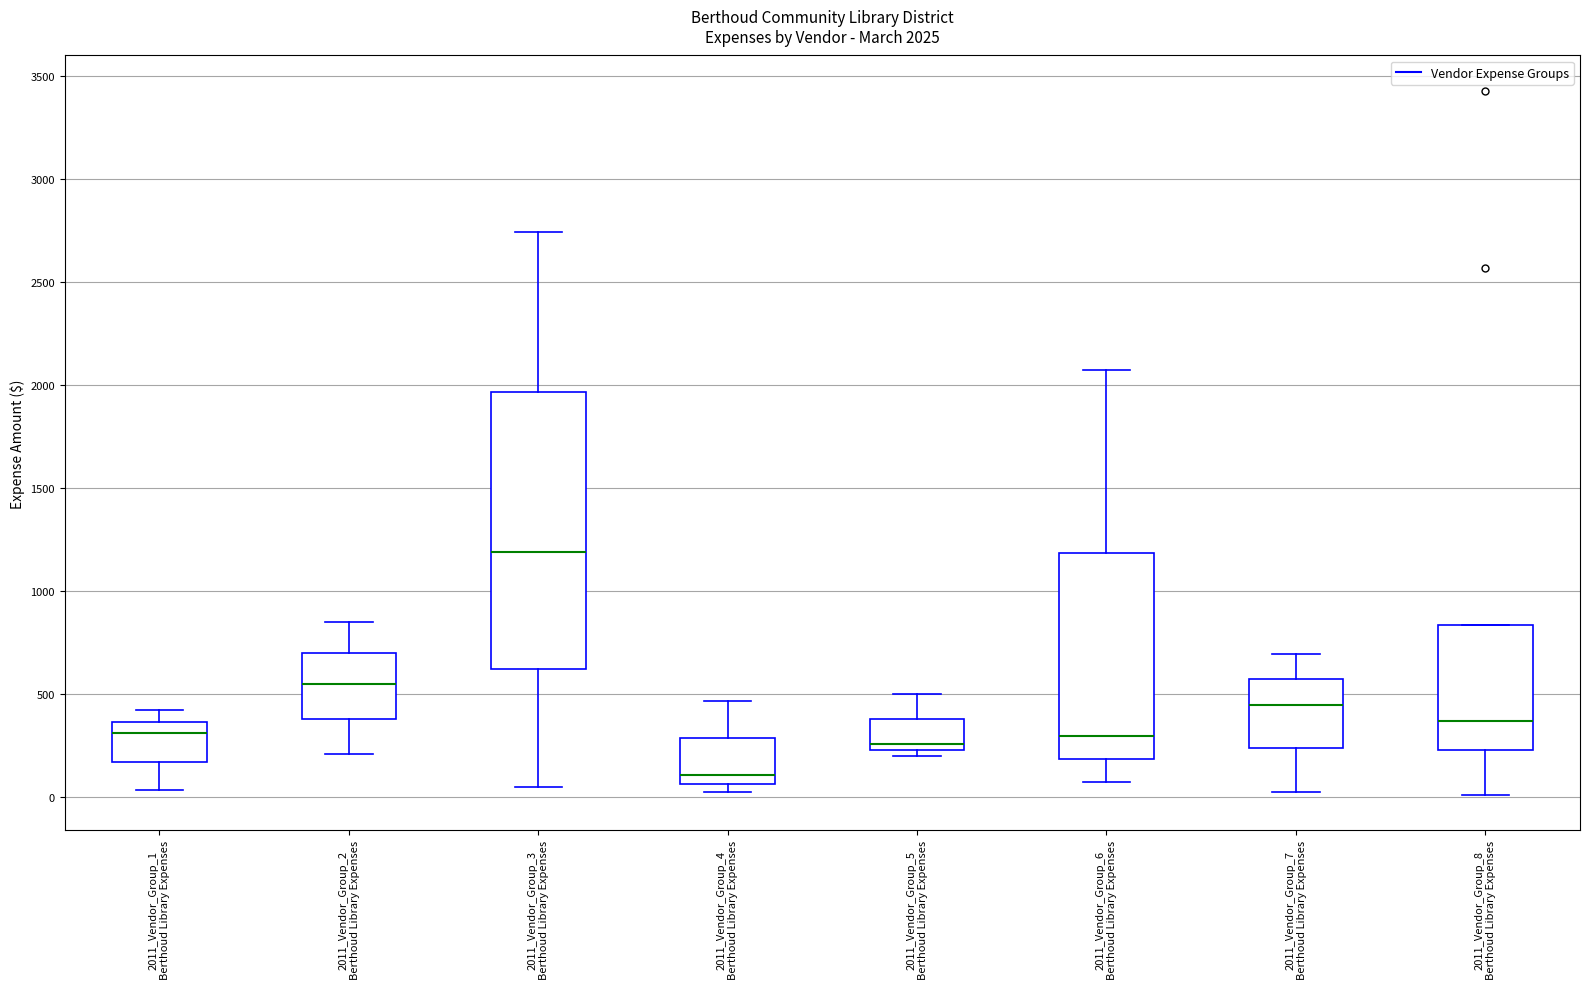

Comparing the boxes themselves (not the whiskers), which one is the tallest?

2011_Vendor_Group_3 Berthoud Library Expenses